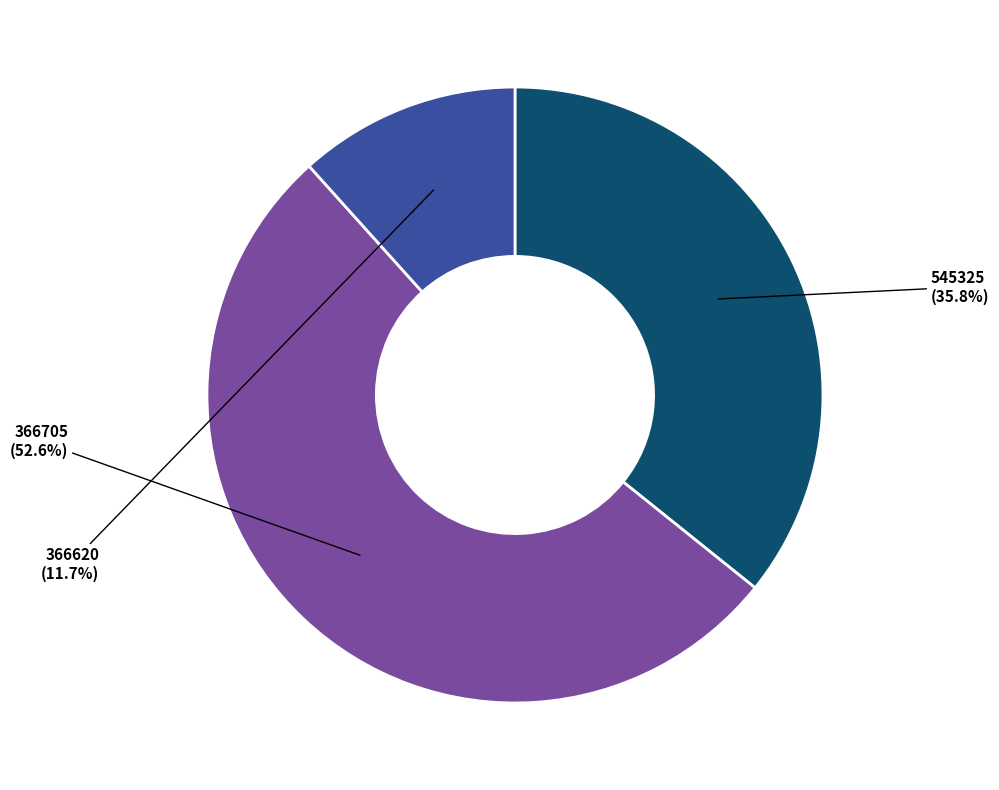

Is it true that 366705 is 53% of the pie?

True